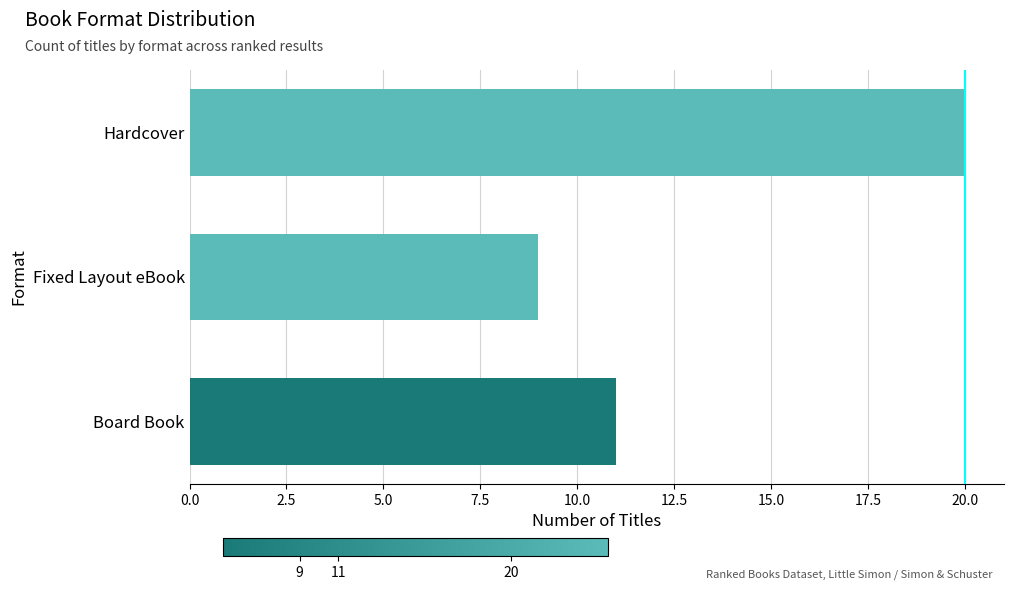

List the labels in order of value, smallest first.

Fixed Layout eBook, Board Book, Hardcover